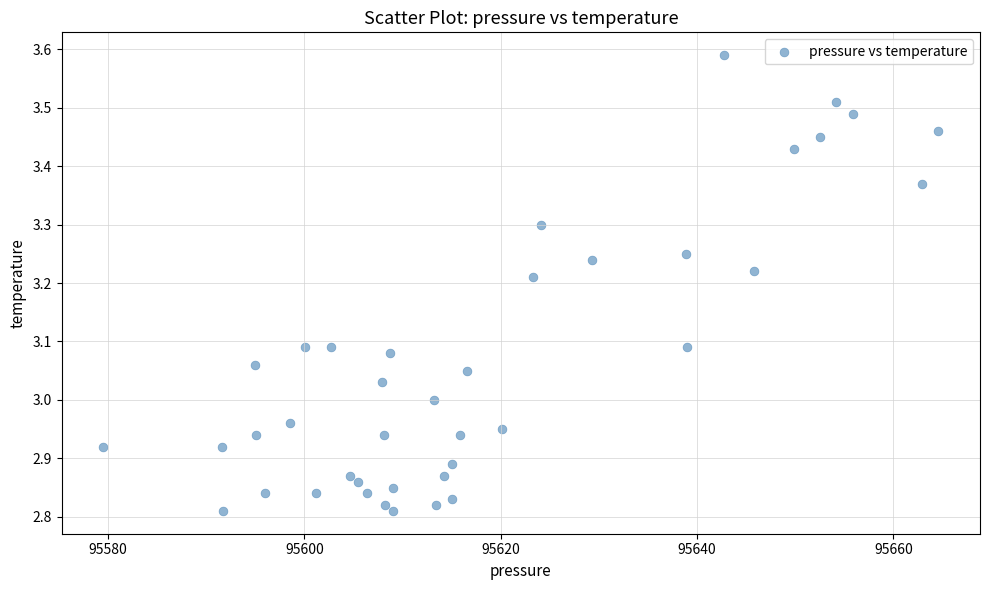

What is the range of Y values (max minus min)?

0.8